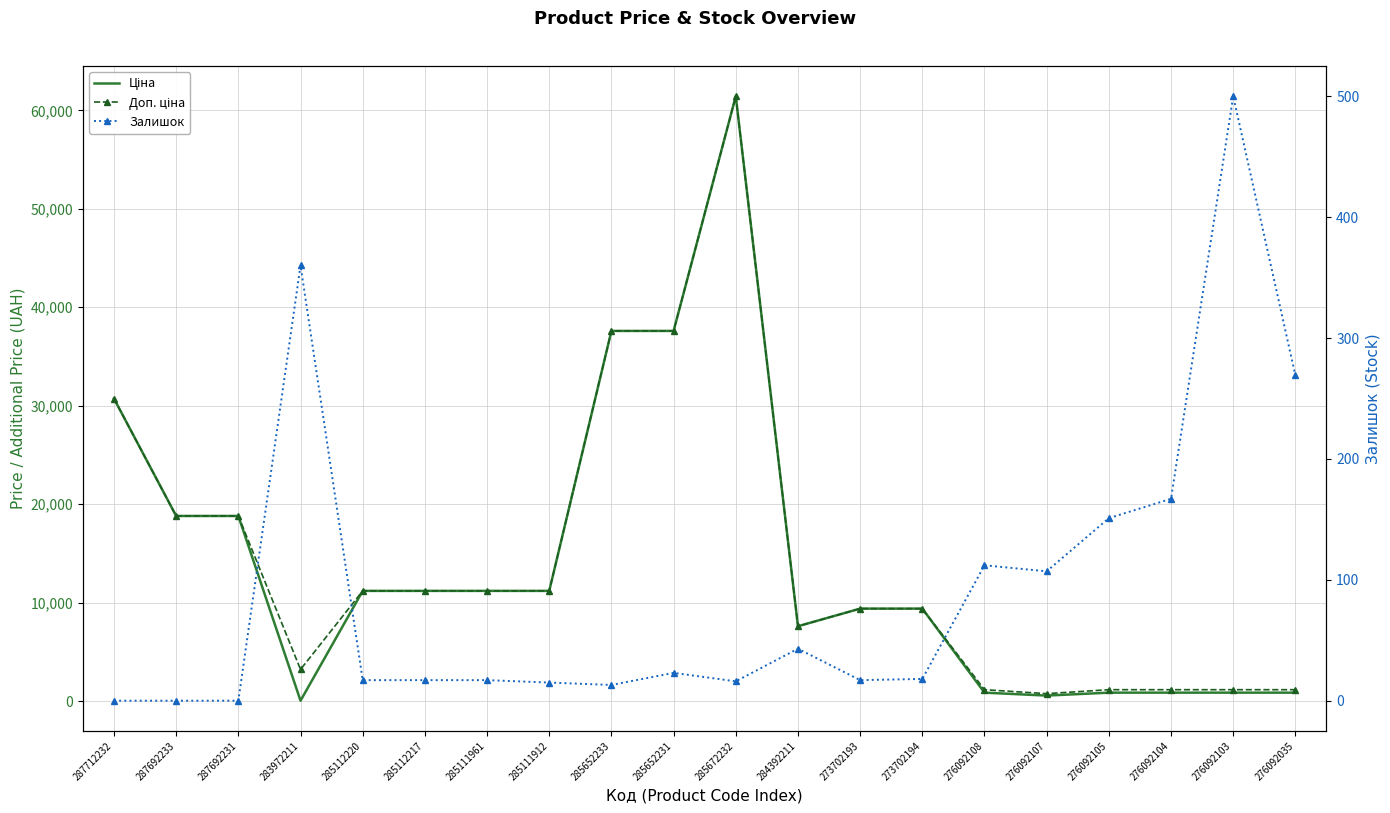

At which label does Доп. ціна reach its peak?

285672232